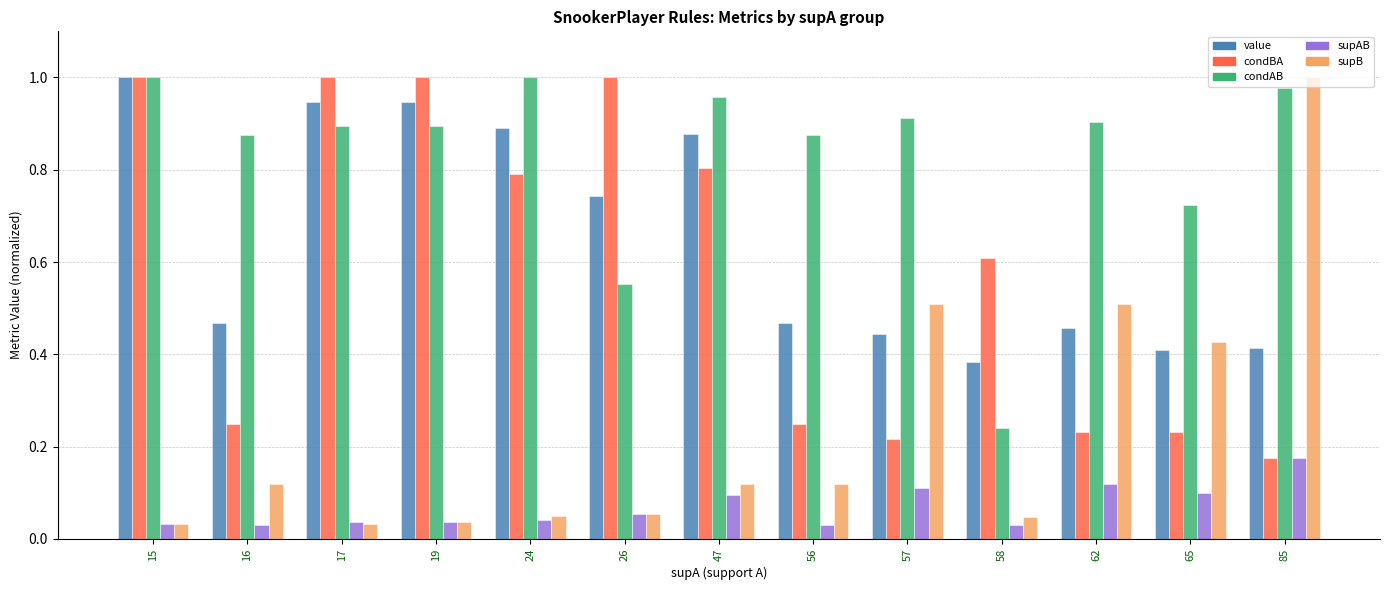

How many series are shown in this chart?

5